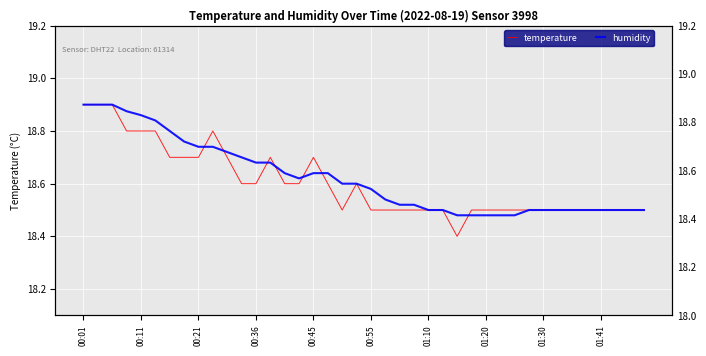

The temperature series shows 32.7 at 01:10. True or false?

False